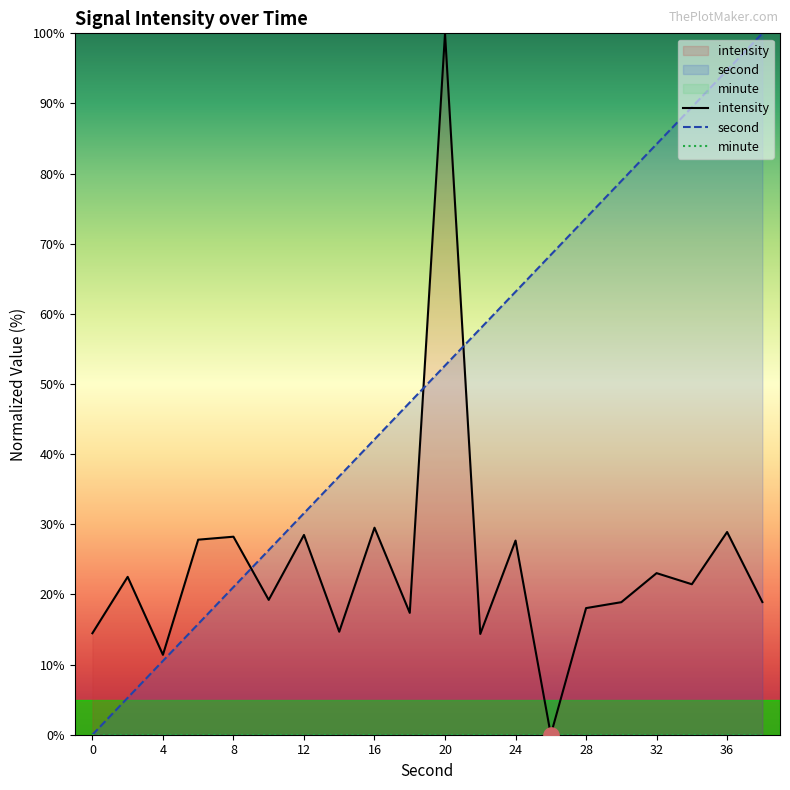

What are all the series names shown in the legend?

intensity, second, minute